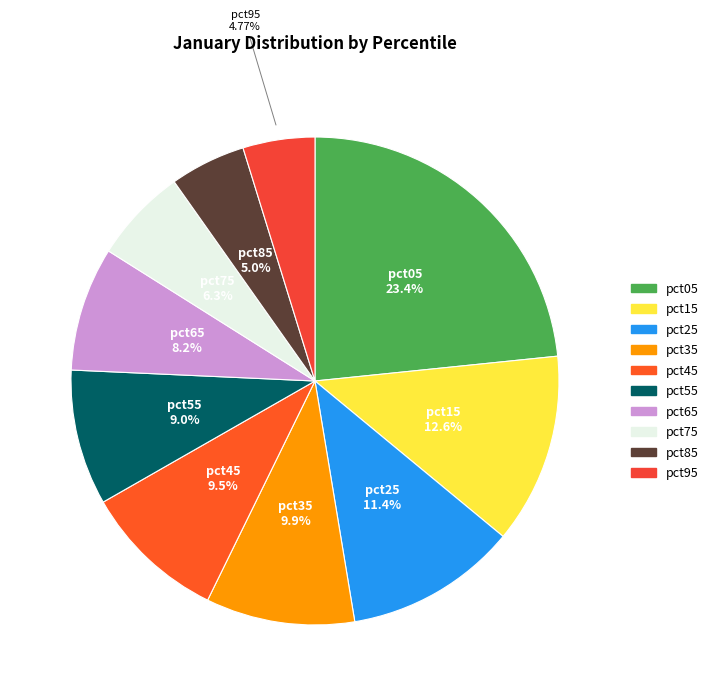

Is there any slice that represents more than half of the pie?

No